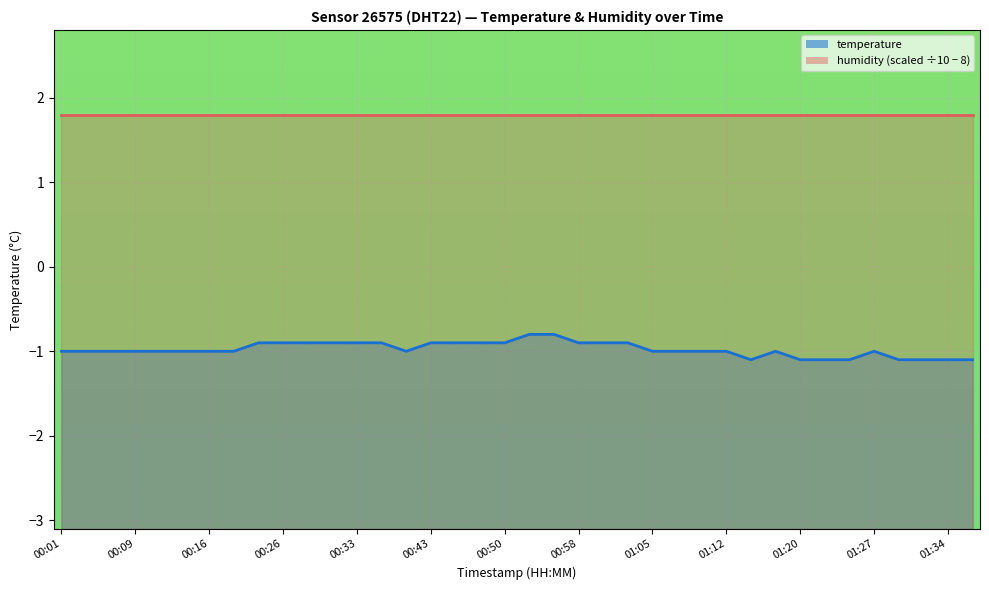

Rank the categories by value from highest to lowest.

00:53, 00:55, 00:23, 00:26, 00:28, 00:31, 00:33, 00:36, 00:43, 00:45, 00:48, 00:50, 00:58, 01:00, 01:02, 00:01, 00:04, 00:06, 00:09, 00:11, 00:14, 00:16, 00:19, 00:41, 01:05, 01:07, 01:10, 01:12, 01:17, 01:27, 01:15, 01:20, 01:22, 01:25, 01:29, 01:32, 01:34, 01:37